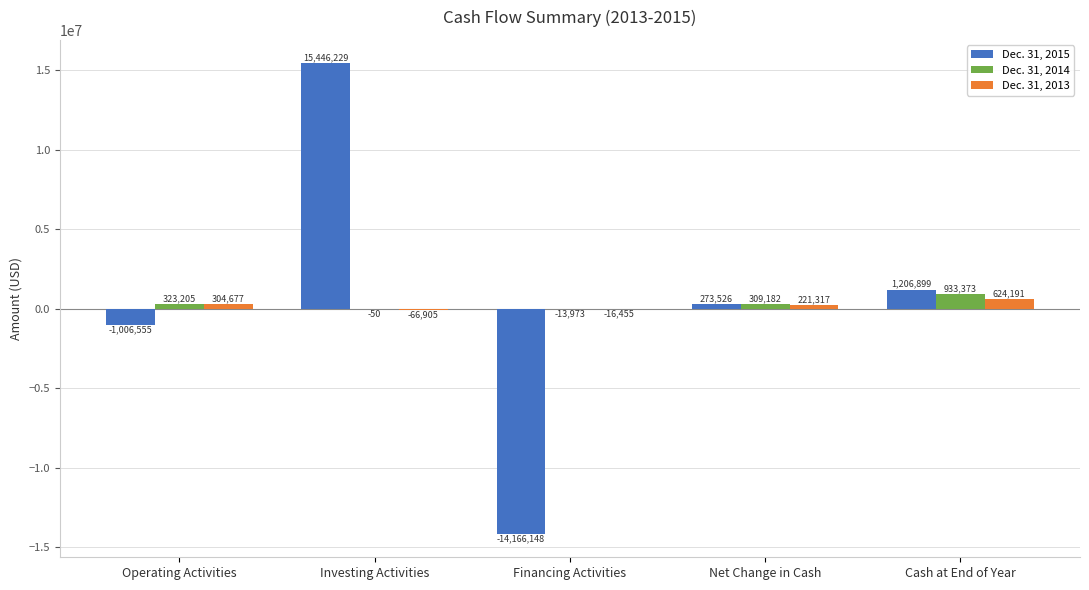

Reading right to left, extract all data points from this chart.

Dec. 31, 2015: Cash at End of Year=1206899	Net Change in Cash=273526	Financing Activities=-14166148	Investing Activities=15446229	Operating Activities=-1006555
Dec. 31, 2014: Cash at End of Year=933373	Net Change in Cash=309182	Financing Activities=-13973	Investing Activities=-50	Operating Activities=323205
Dec. 31, 2013: Cash at End of Year=624191	Net Change in Cash=221317	Financing Activities=-16455	Investing Activities=-66905	Operating Activities=304677